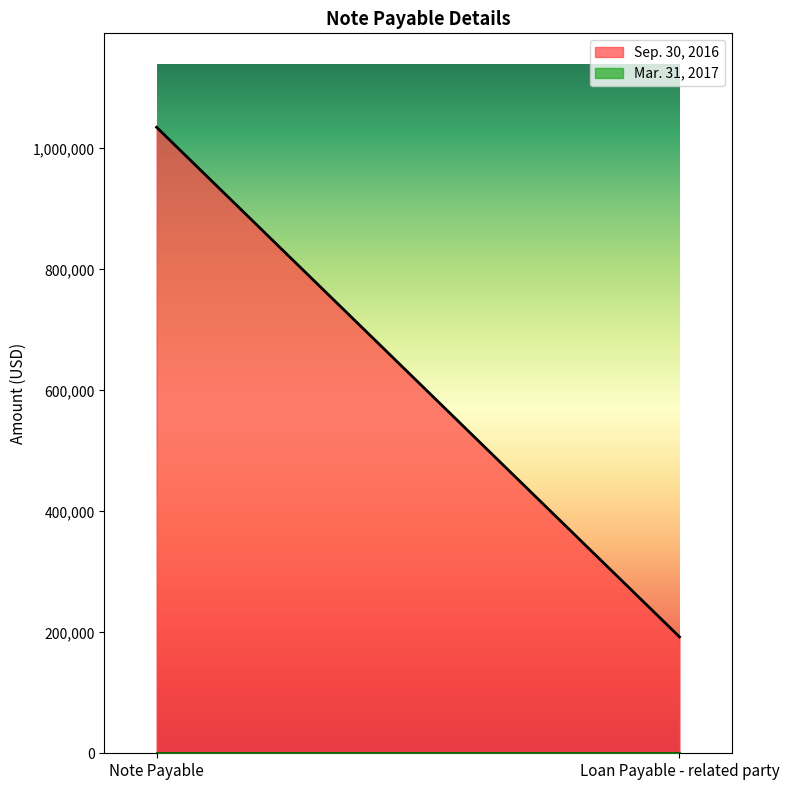

Reading left to right, what are all the values shown in this chart?

Mar. 31, 2017: Note Payable=0	Loan Payable - related party=0
Sep. 30, 2016: Note Payable=1035000	Loan Payable - related party=192457